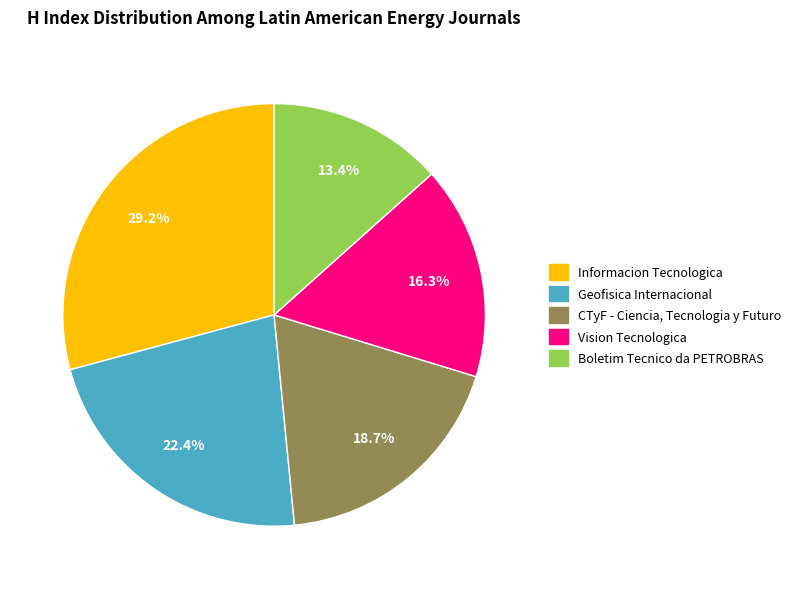

To the nearest percent, what is the combined percentage of Vision Tecnologica and Boletim Tecnico da PETROBRAS?

30%